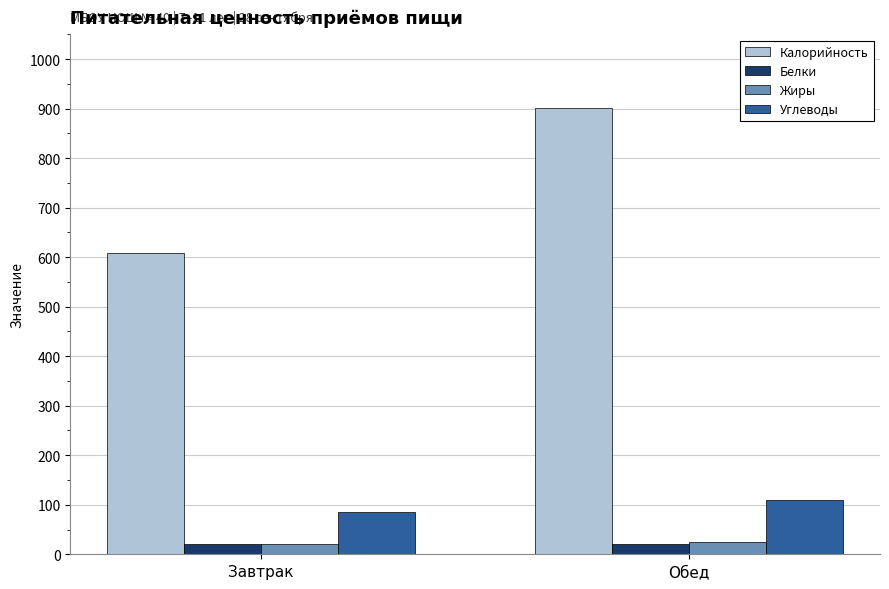

Is it true that Калорийность equals 607.8 at Завтрак?

True